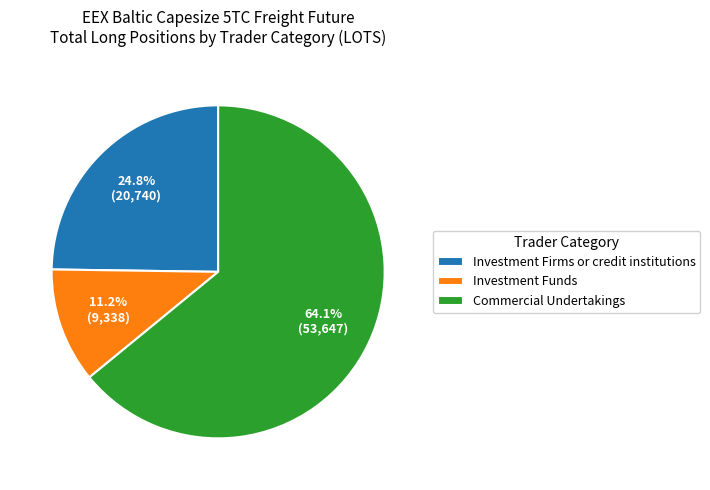

Which has a higher value, Investment Funds or Commercial Undertakings?

Commercial Undertakings